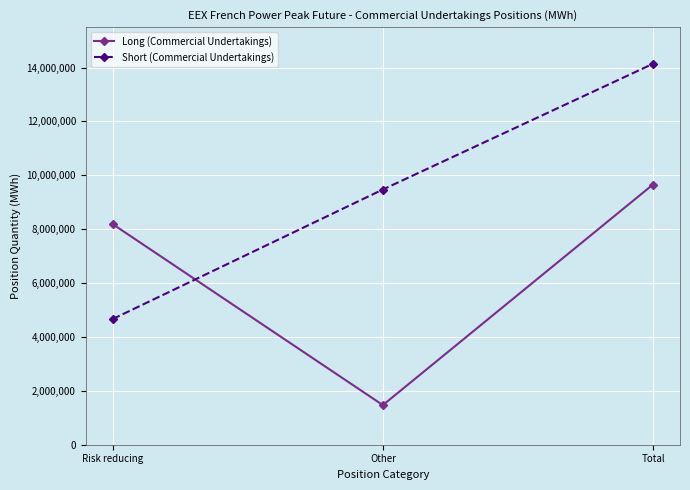

What is the highest value of the Long (Commercial Undertakings) series?

9658644